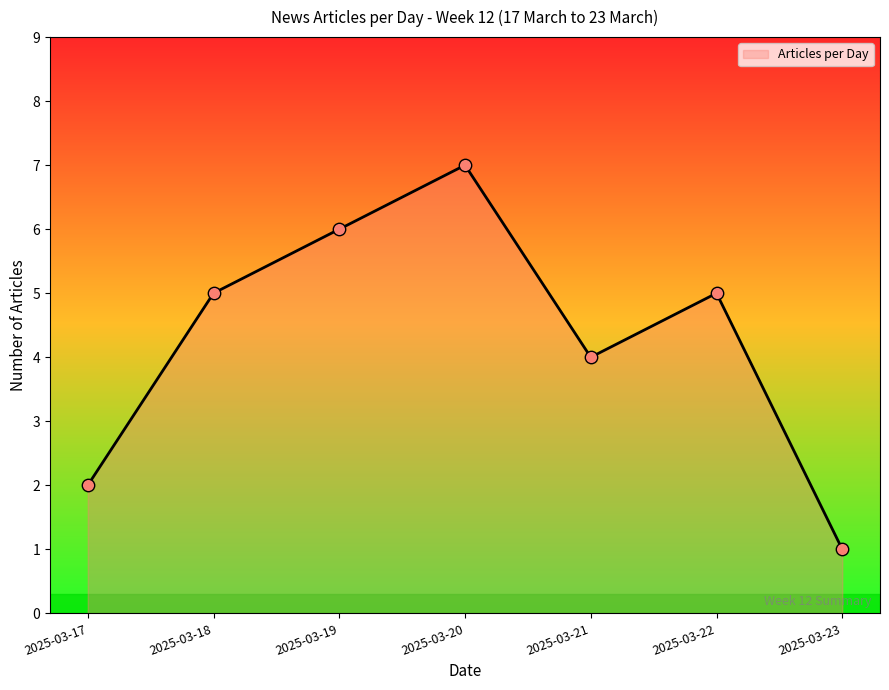

Read the value at 2025-03-22.

5